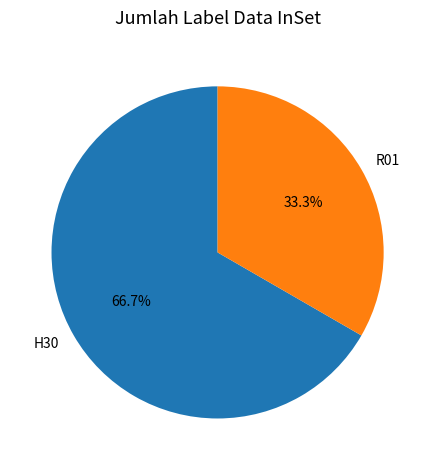

Between R01 and H30, which is larger?

H30